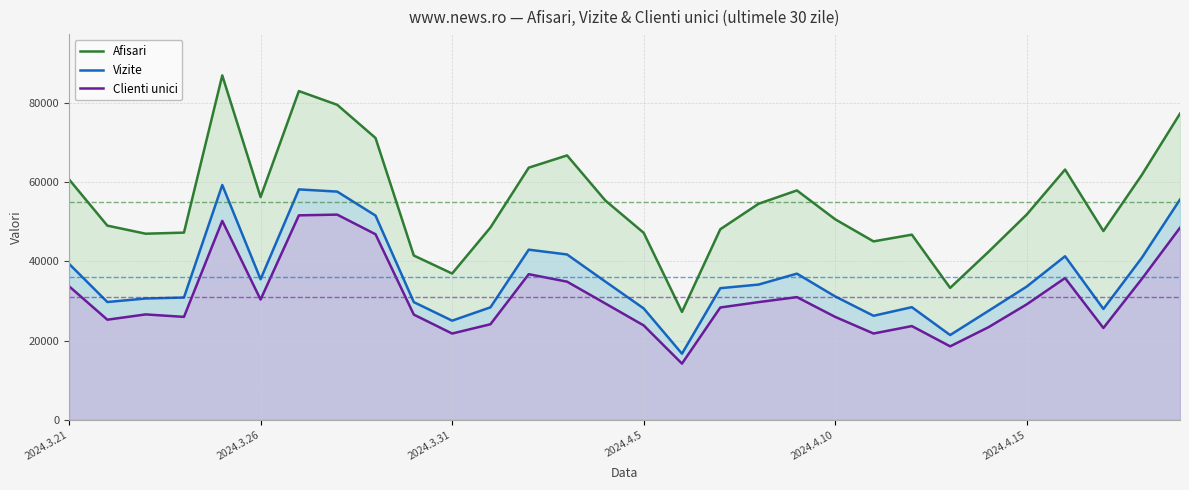

What is the total value across all series at 2024.3.26?

122095